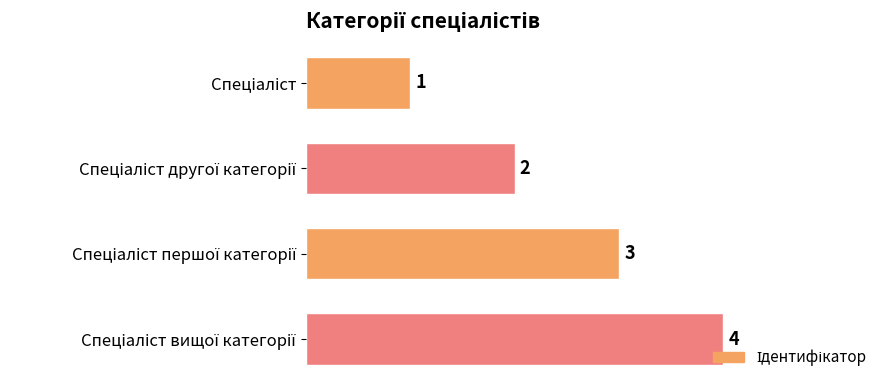

Are the bars horizontal?

Yes